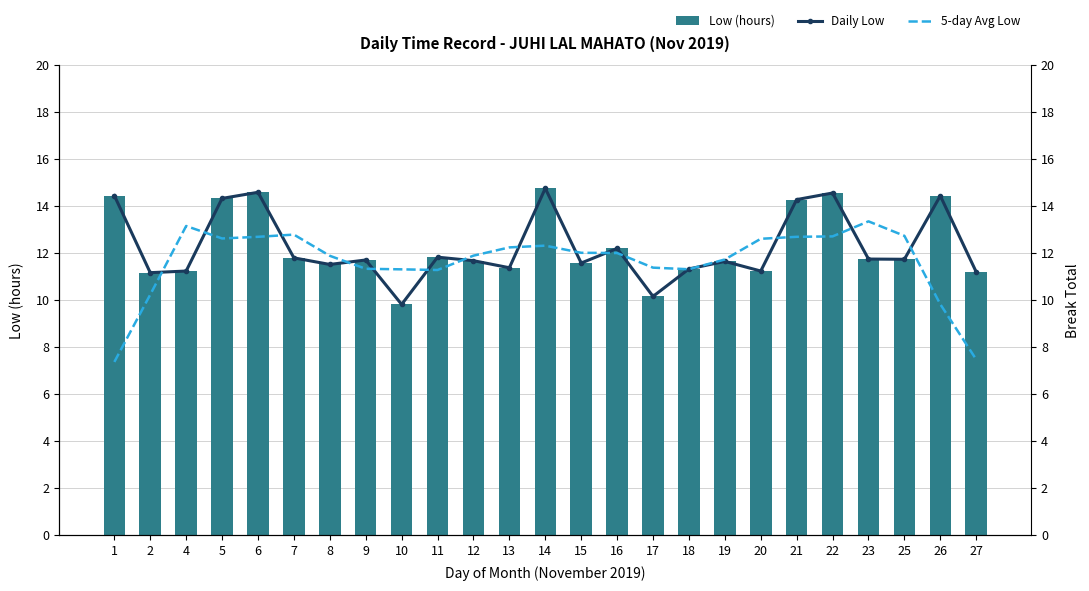

The Low (hours) series shows 11.7 at 19. True or false?

True